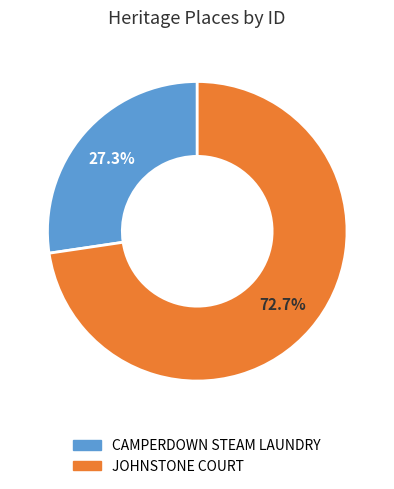

The JOHNSTONE COURT slice represents 78% of the pie. True or false?

False